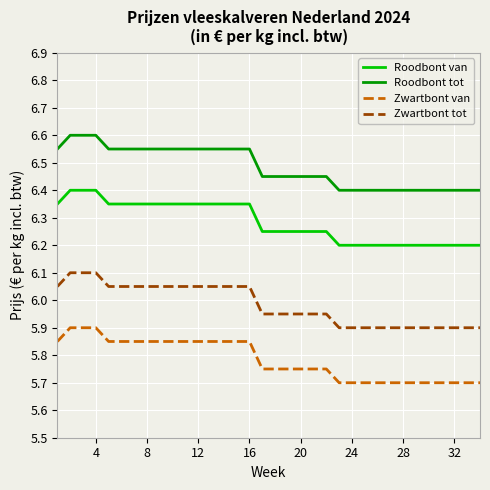

True or false: Roodbont tot and Roodbont van intersect in this chart.

False